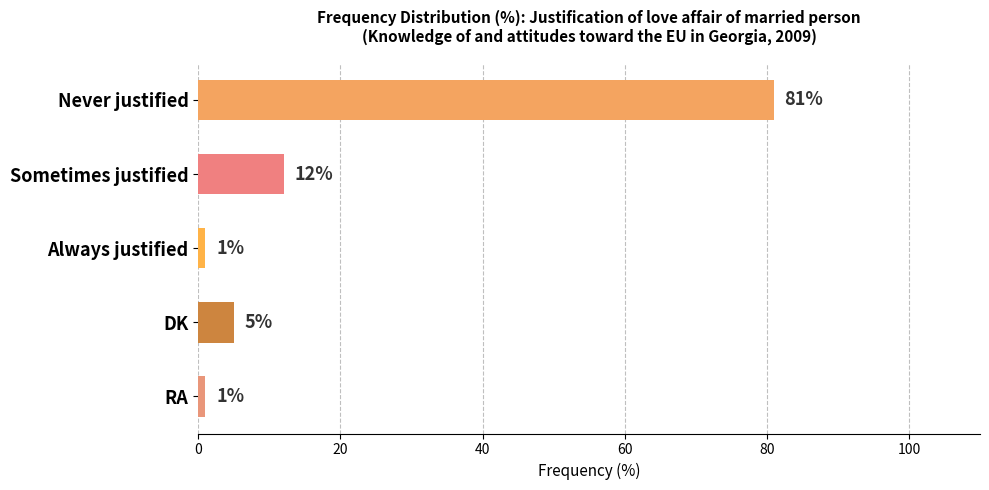

What is the difference between the maximum and minimum values?

80